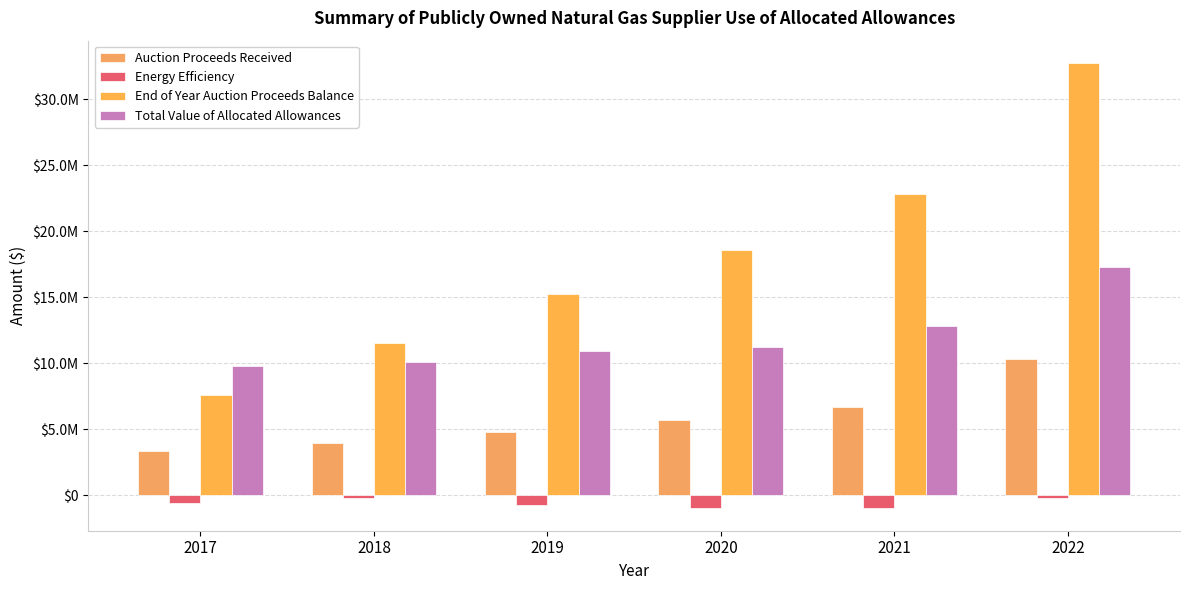

Does the chart contain stacked bars?

No